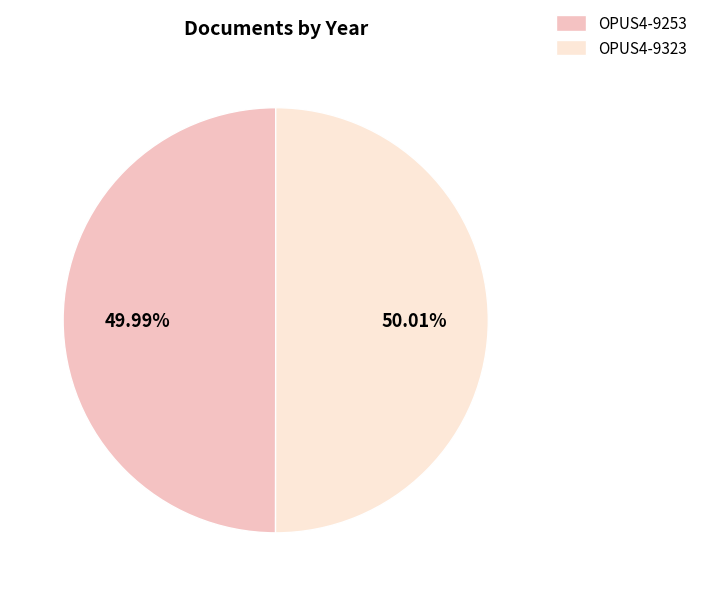

Is there any slice that represents more than half of the pie?

Yes